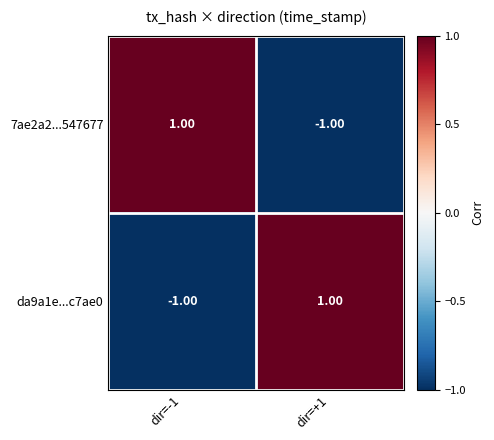

At dir=+1, list the series in order from largest to smallest.

da9a1e...c7ae0, 7ae2a2...547677